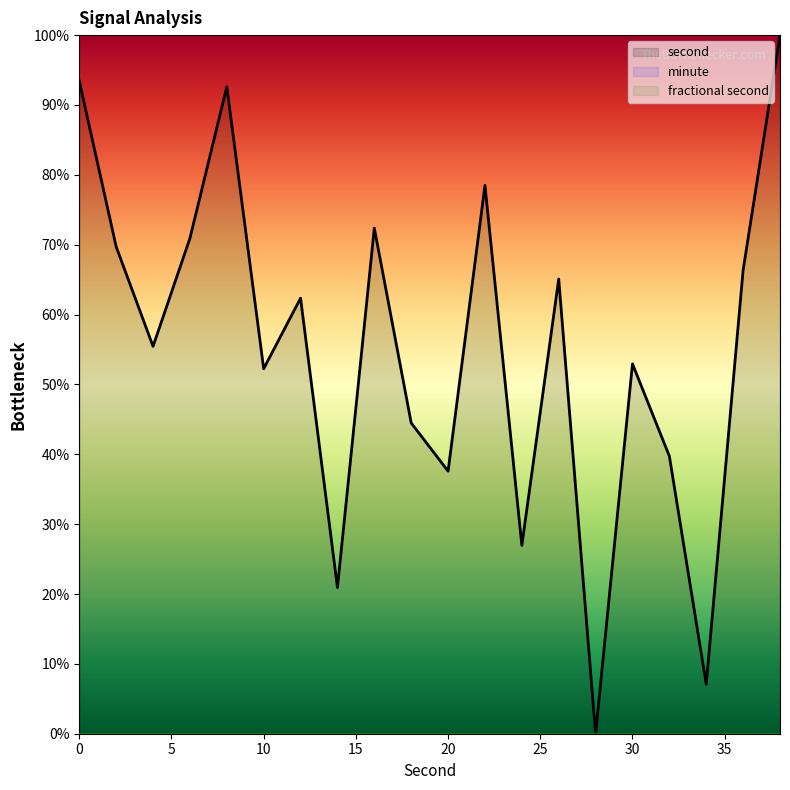

The fractional second series shows 0.0 at 15. True or false?

True